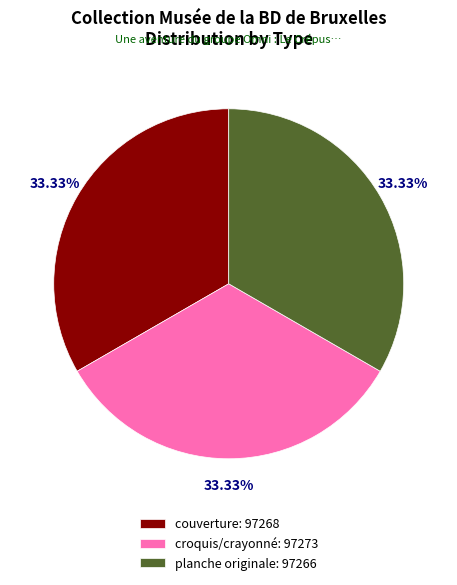

To the nearest percent, what portion does couverture represent?

33%